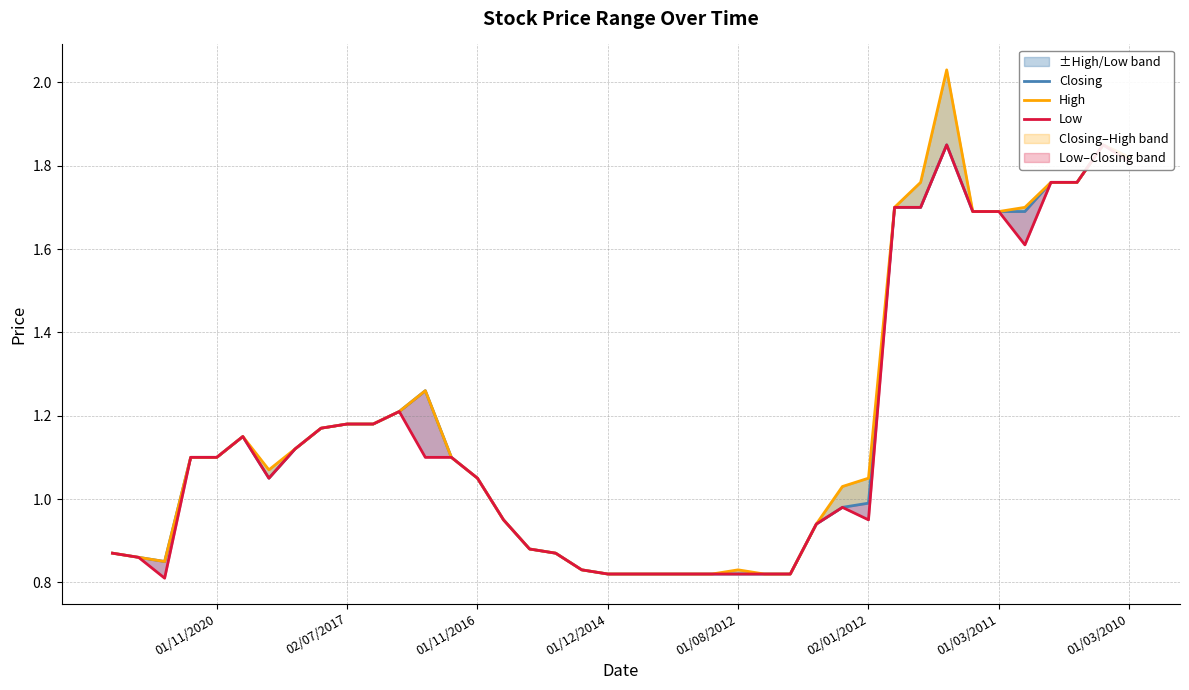

What is the minimum value for Low?

0.8